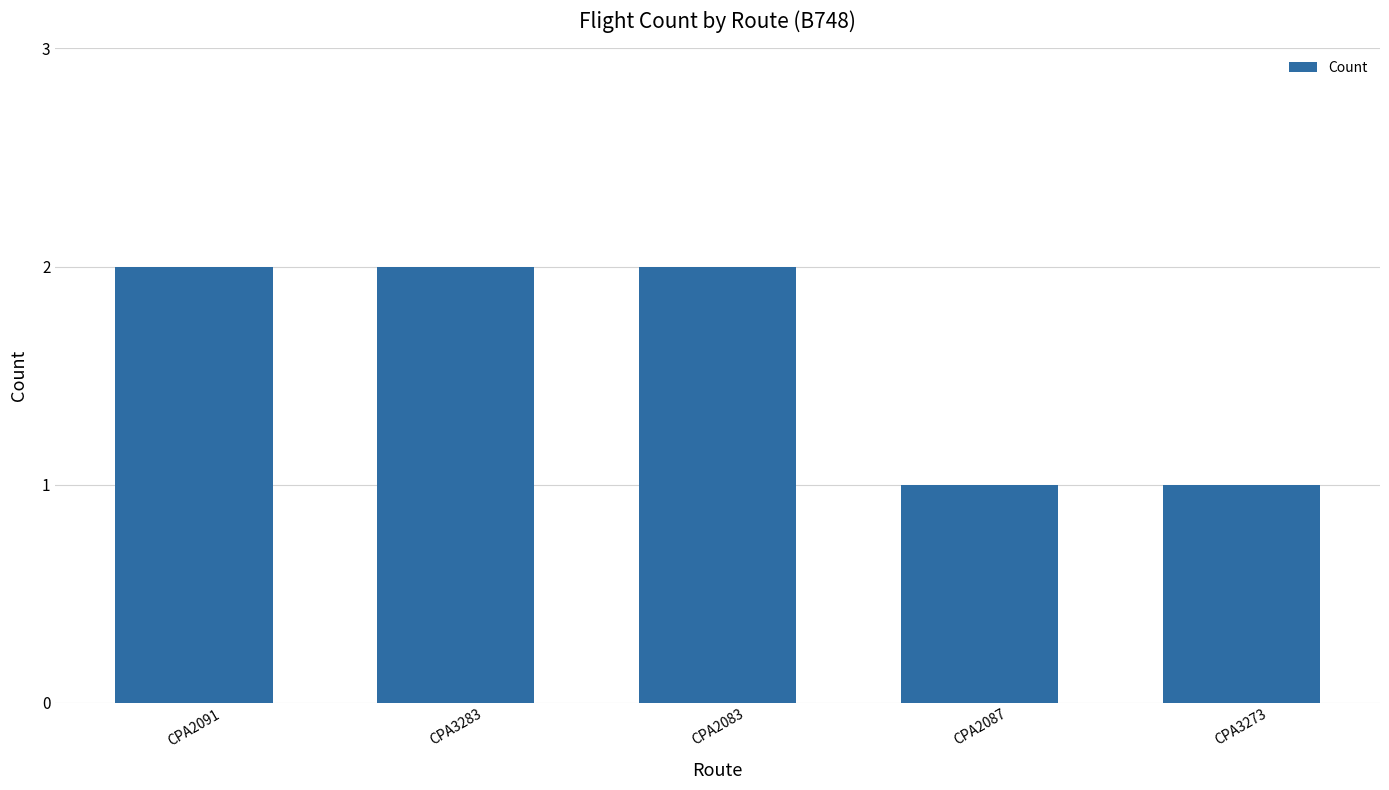

What position from the right is CPA2091?

5